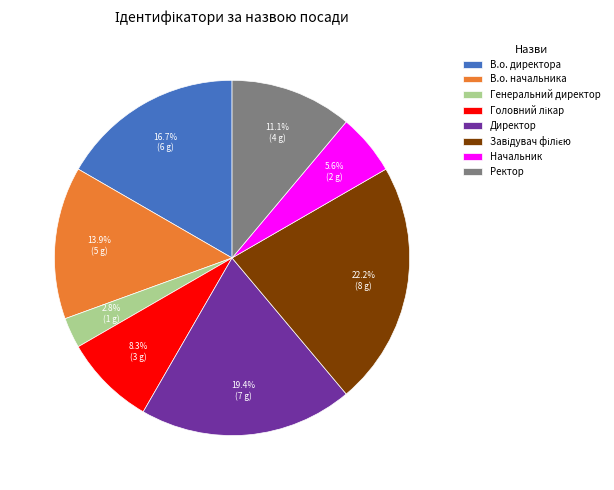

How many segments does this pie chart have?

8